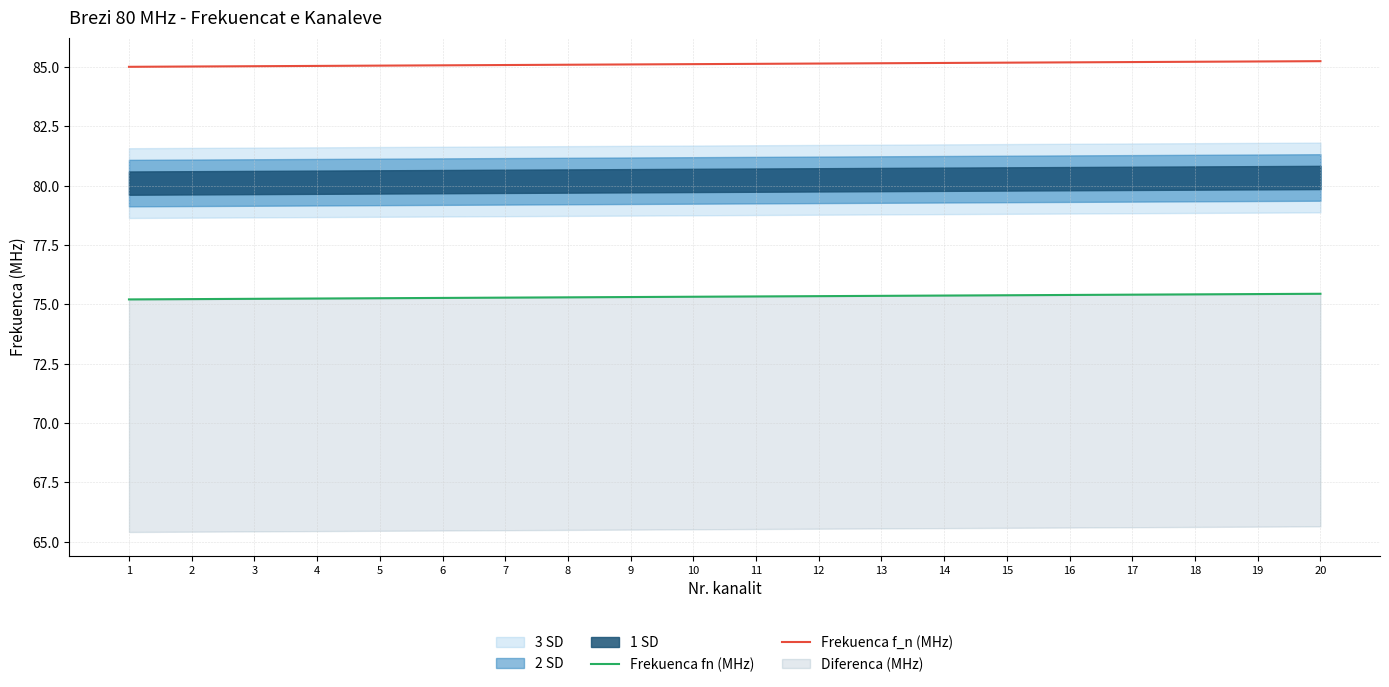

What is the maximum value shown in the chart?

85.2